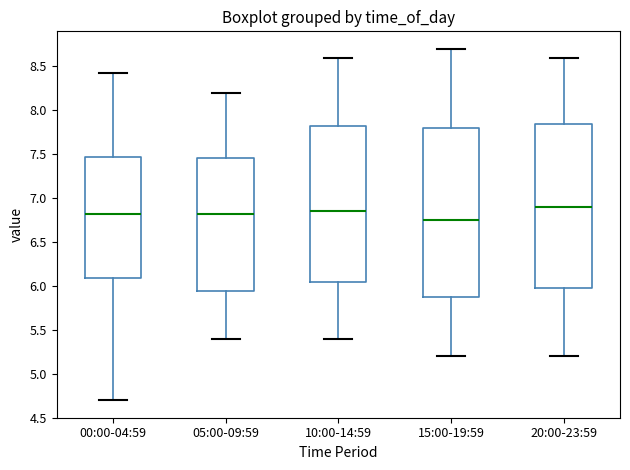

Reading left to right, read every box against the y-axis: the position of its median line, the range the box covers, and the ends of its whiskers. The values are not printed on the chart, so give them approximately, as read against the axis.

00:00-04:59: median 6.80, box 6.10 to 7.45, whiskers 4.70 to 8.45
05:00-09:59: median 6.85, box 5.95 to 7.45, whiskers 5.40 to 8.20
10:00-14:59: median 6.85, box 6.05 to 7.85, whiskers 5.40 to 8.60
15:00-19:59: median 6.75, box 5.90 to 7.80, whiskers 5.20 to 8.70
20:00-23:59: median 6.90, box 6.00 to 7.85, whiskers 5.20 to 8.60